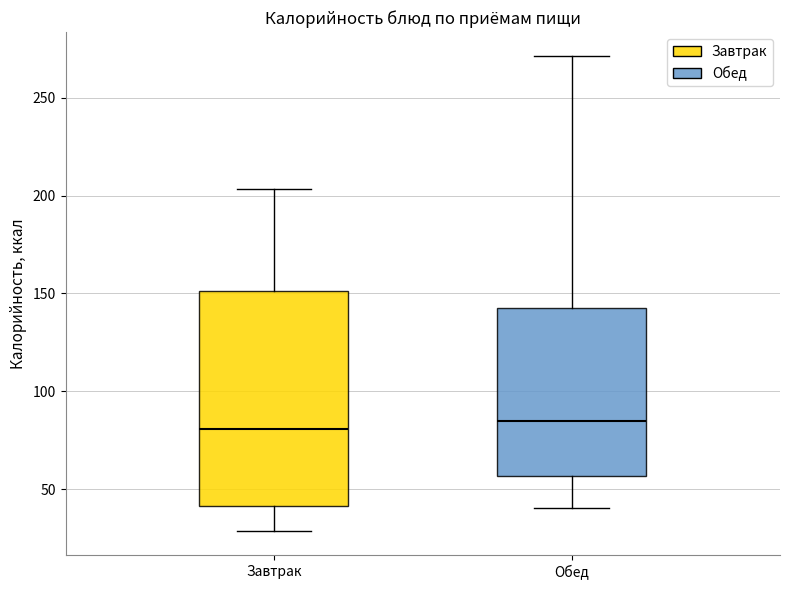

Reading left to right, transcribe this box plot: for each box, give where its median line is, the range the box spans, and where its two whiskers end, as read against the y-axis. The values are not printed on the chart, so give them approximately, as read against the axis.

Завтрак: median 80, box 40 to 150, whiskers 30 to 205
Обед: median 85, box 55 to 145, whiskers 40 to 270